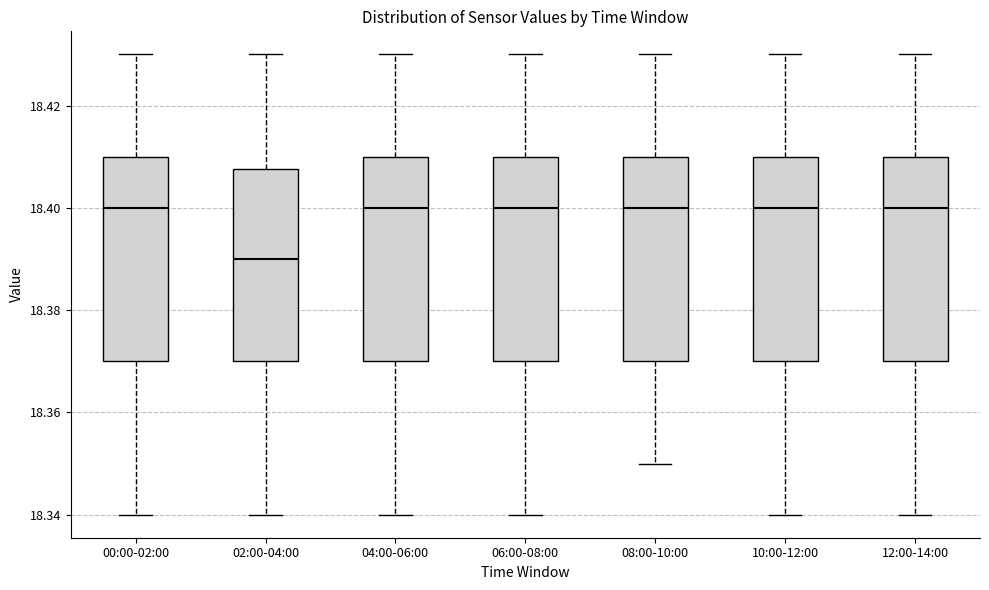

Reading left to right, read every box against the y-axis: the position of its median line, the range the box covers, and the ends of its whiskers. The values are not printed on the chart, so give them approximately, as read against the axis.

00:00-02:00: median 18.400, box 18.370 to 18.410, whiskers 18.340 to 18.430
02:00-04:00: median 18.390, box 18.370 to 18.408, whiskers 18.340 to 18.430
04:00-06:00: median 18.400, box 18.370 to 18.410, whiskers 18.340 to 18.430
06:00-08:00: median 18.400, box 18.370 to 18.410, whiskers 18.340 to 18.430
08:00-10:00: median 18.400, box 18.370 to 18.410, whiskers 18.350 to 18.430
10:00-12:00: median 18.400, box 18.370 to 18.410, whiskers 18.340 to 18.430
12:00-14:00: median 18.400, box 18.370 to 18.410, whiskers 18.340 to 18.430